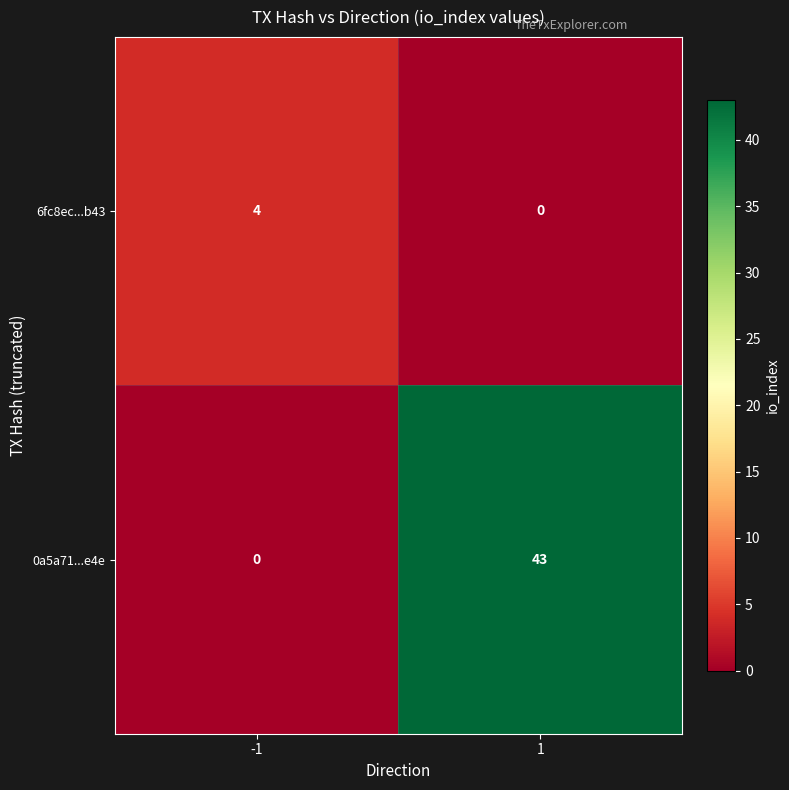

True or false: 0a5a71...e4e has a value of 63 at 1.

False